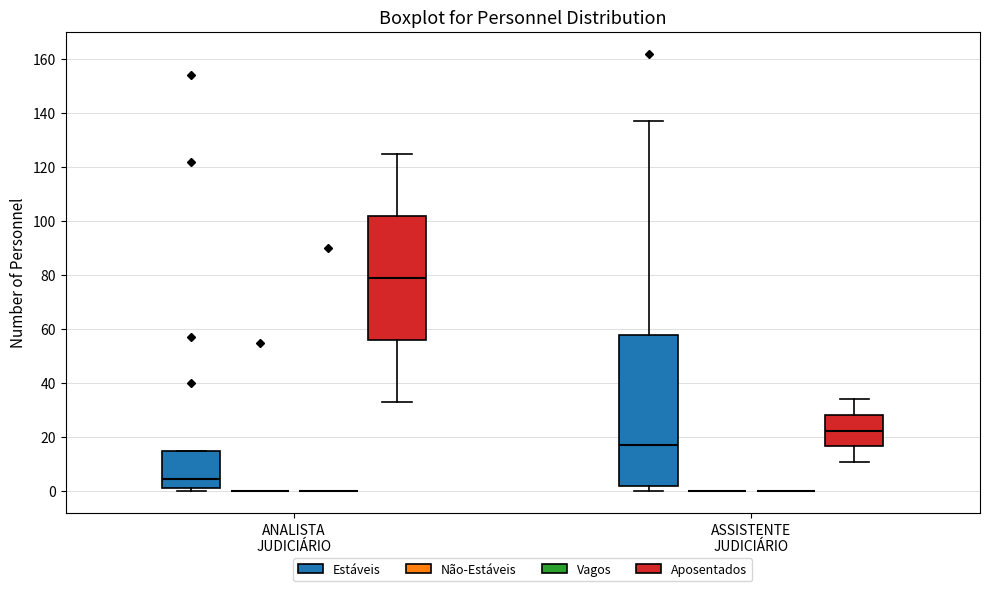

Reading left to right, transcribe this box plot: for each box, give where its median line is, the range the box spans, and where its two whiskers end, as read against the y-axis. The values are not printed on the chart, so give them approximately, as read against the axis.

ANALISTA JUDICIÁRIO (Estáveis): median 4, box 2 to 14, whiskers 0 to 16
ANALISTA JUDICIÁRIO (Não-Estáveis): box collapsed to a line at 0, whiskers 0 to 0
ANALISTA JUDICIÁRIO (Vagos): box collapsed to a line at 0, whiskers 0 to 0
ANALISTA JUDICIÁRIO (Aposentados): median 80, box 56 to 102, whiskers 34 to 126
ASSISTENTE JUDICIÁRIO (Estáveis): median 18, box 2 to 58, whiskers 0 to 138
ASSISTENTE JUDICIÁRIO (Não-Estáveis): box collapsed to a line at 0, whiskers 0 to 0
ASSISTENTE JUDICIÁRIO (Vagos): box collapsed to a line at 0, whiskers 0 to 0
ASSISTENTE JUDICIÁRIO (Aposentados): median 22, box 16 to 28, whiskers 12 to 34